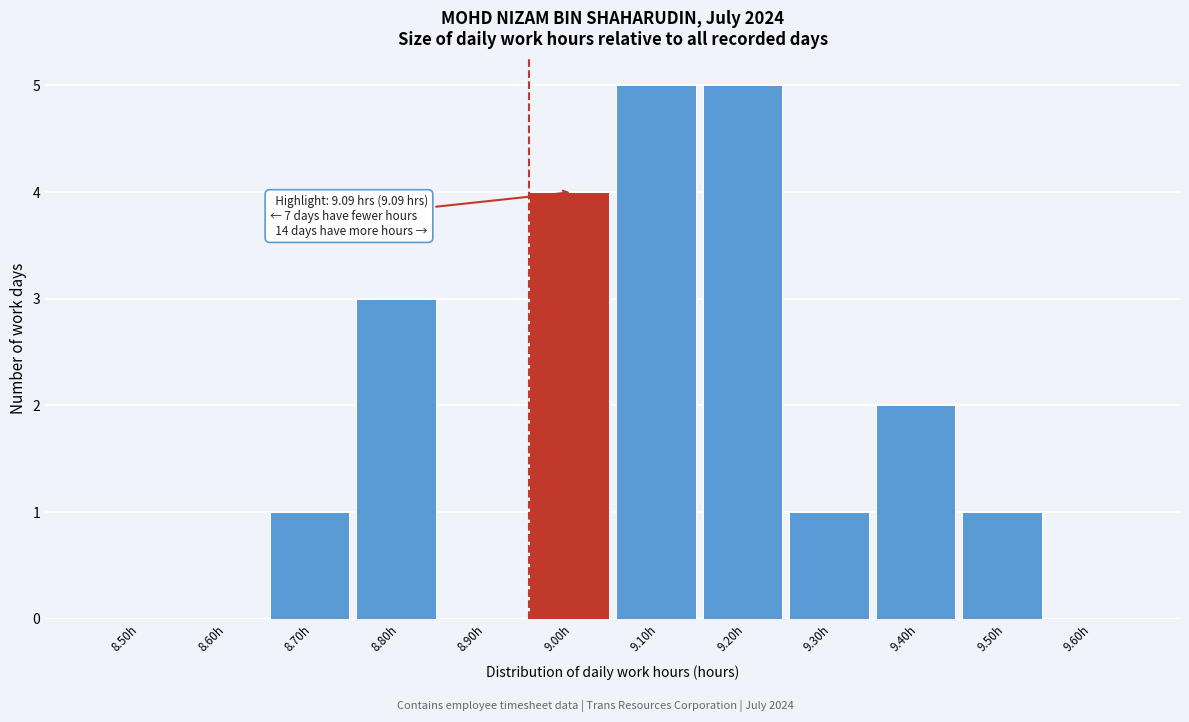

Reading right to left, what are all the values shown in this chart?

9.60h=0	9.50h=1	9.40h=2	9.30h=1	9.20h=5	9.10h=5	9.00h=4	8.90h=0	8.80h=3	8.70h=1	8.60h=0	8.50h=0